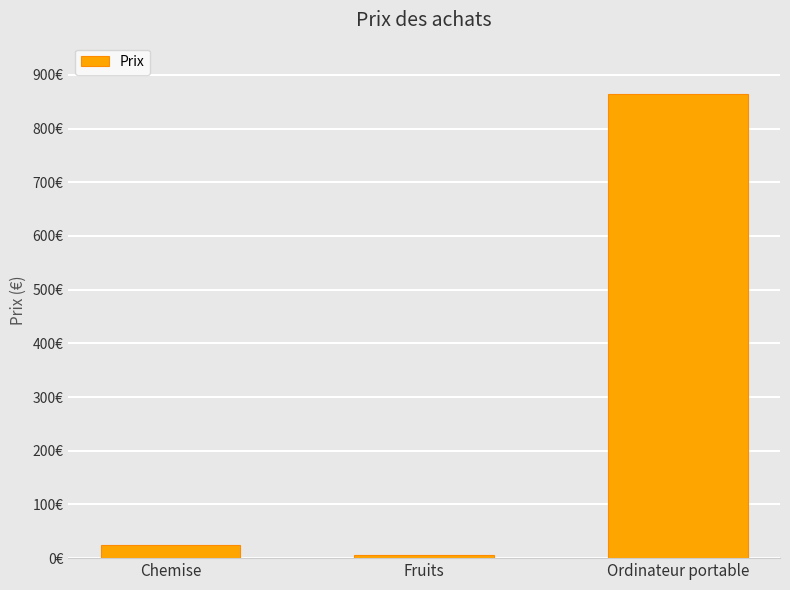

True or false: the data shows 9.1 at Fruits.

False